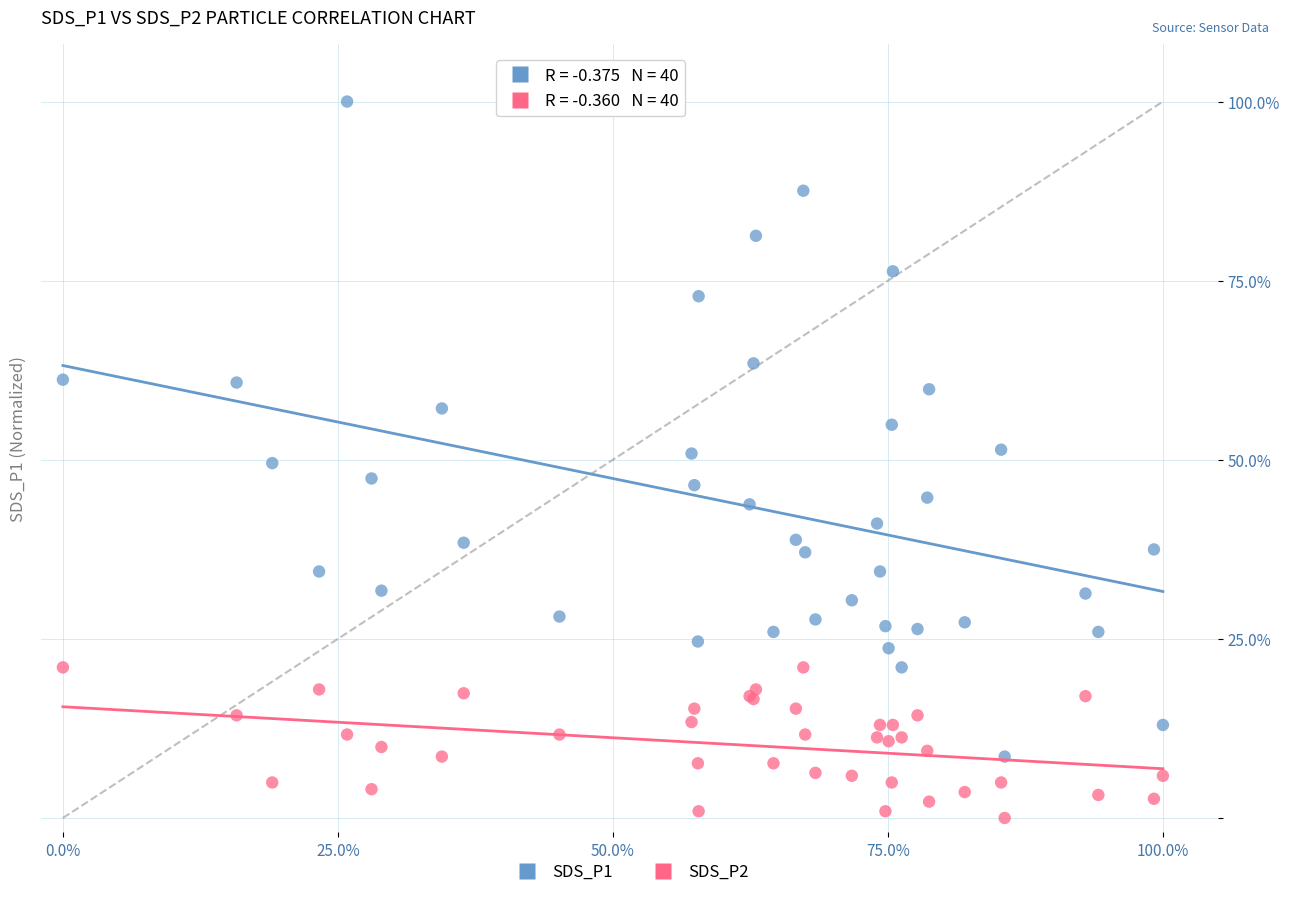

Which series reaches the minimum Y coordinate?

SDS_P2